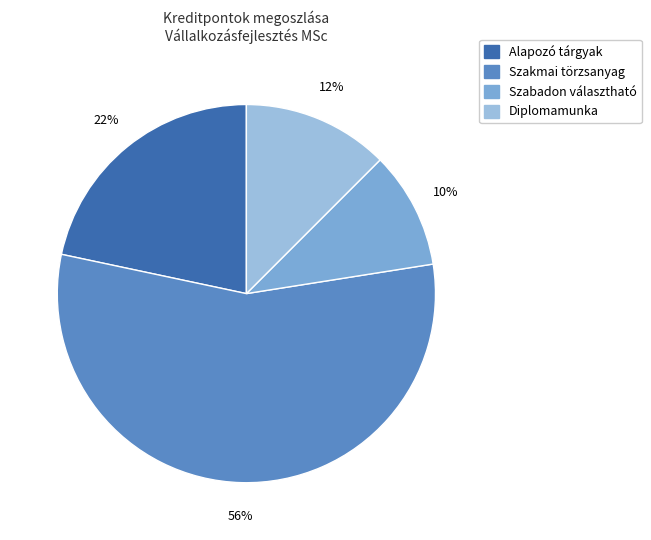

Which slice represents more than half of the pie?

Szakmai törzsanyag